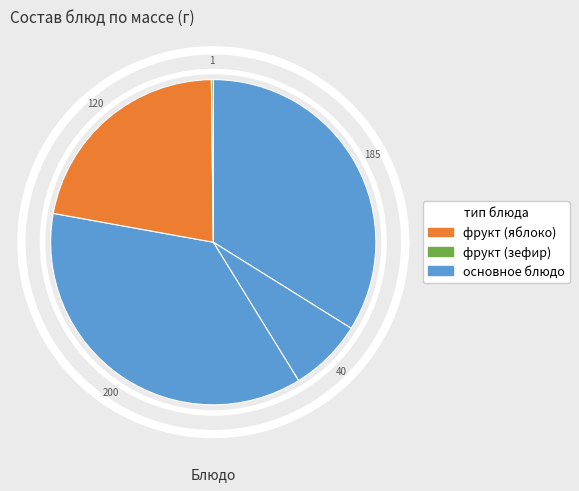

How many segments does this pie chart have?

5